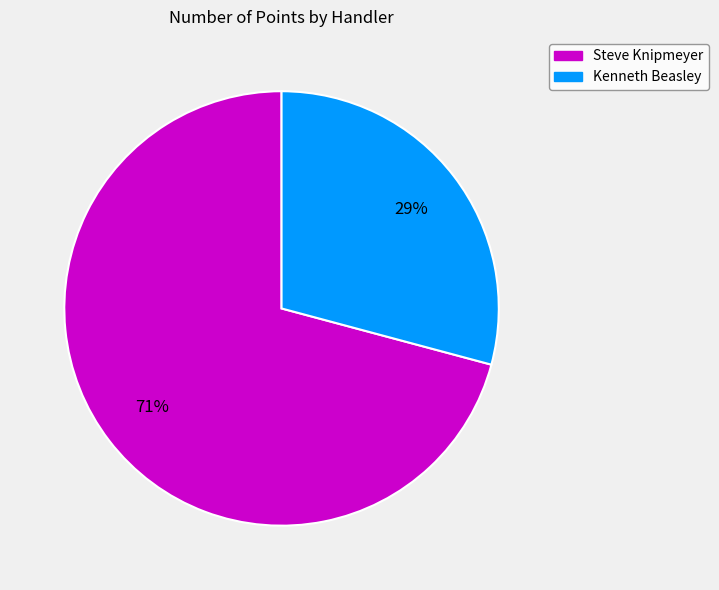

True or false: Kenneth Beasley accounts for 29% of the total.

True